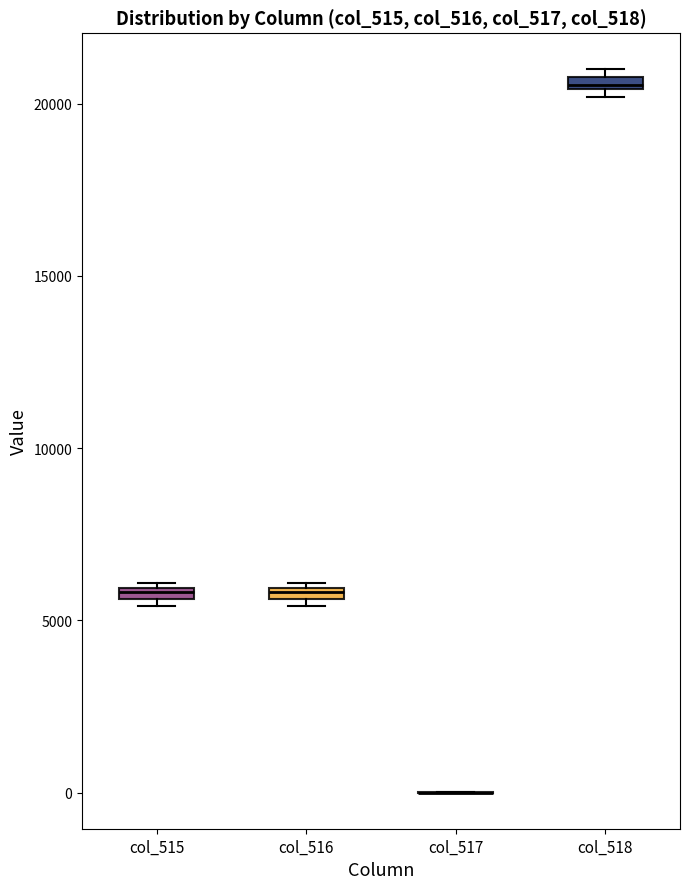

Where is the upper edge of the box for col_515 on the y-axis? The values are not printed on the chart, so give them approximately, as read against the axis.

6000